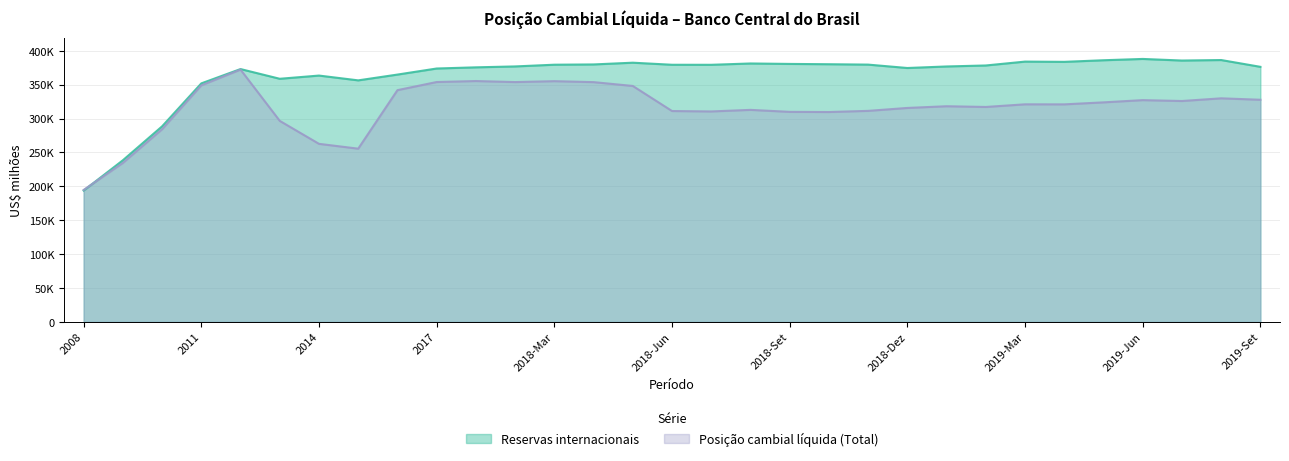

Where does the Reservas internacionais series first go above 378447?

2018-Mar